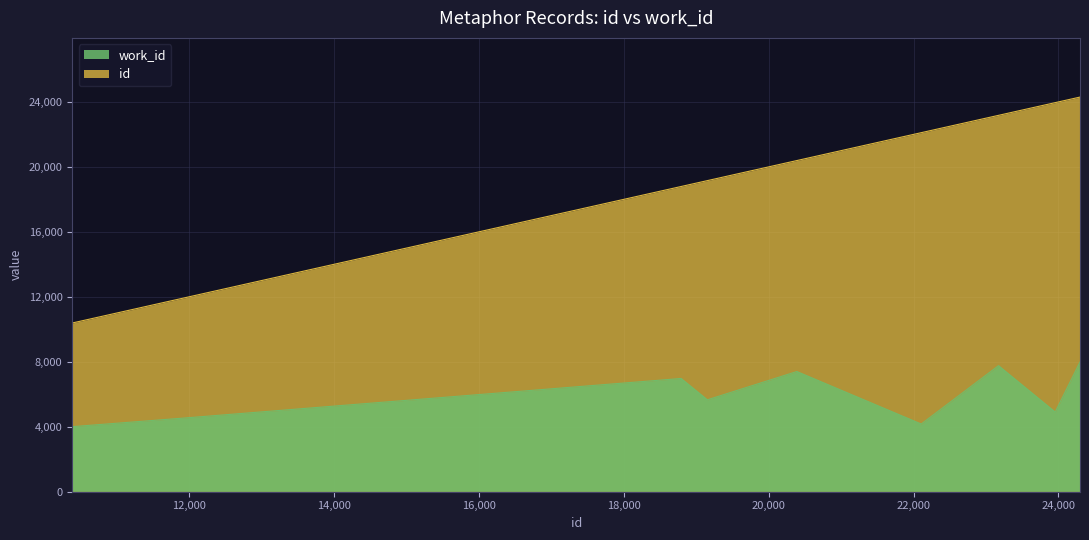

Reading right to left, transcribe all the data shown in this chart.

work_id: 7984	4906	7760	4167	7399	5658	6971	4532	4004
id: 24297	23955	23173	22106	20389	19154	18792	11924	10387